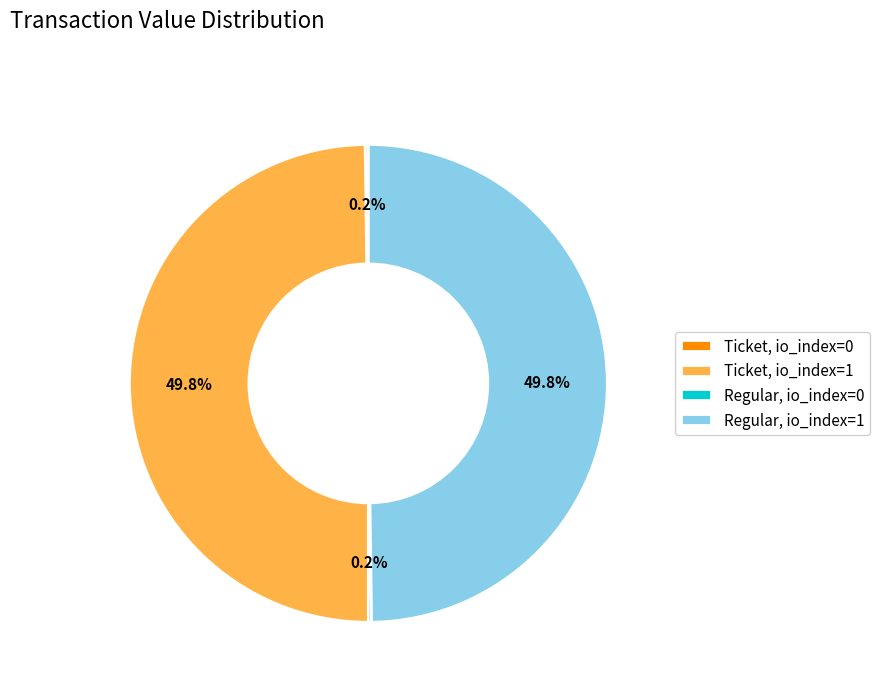

What percentage is NOT represented by Ticket, io_index=1?

50.2%